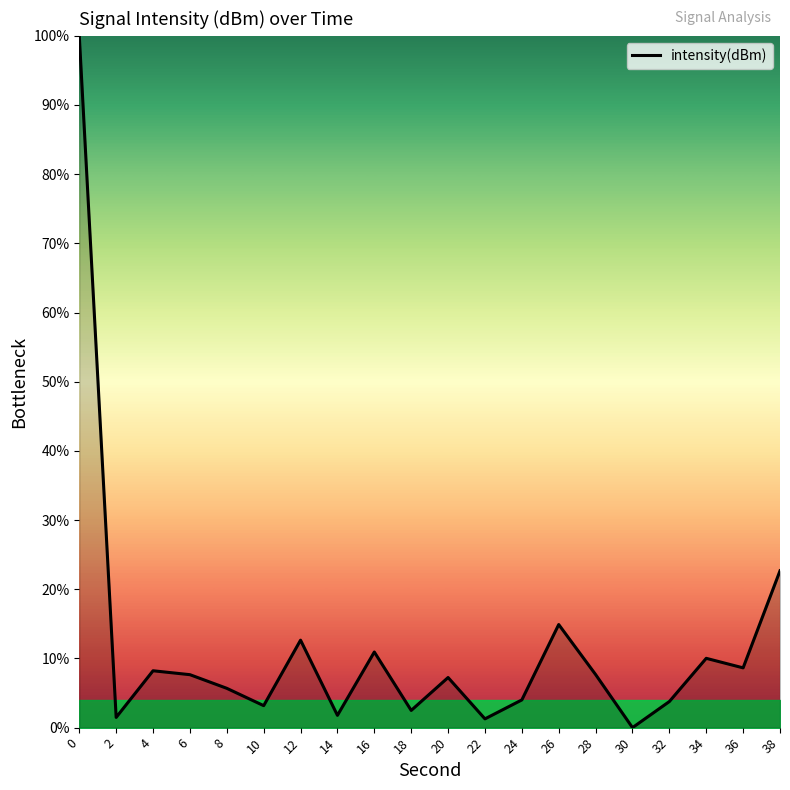

What is the sum of all values?

234.2